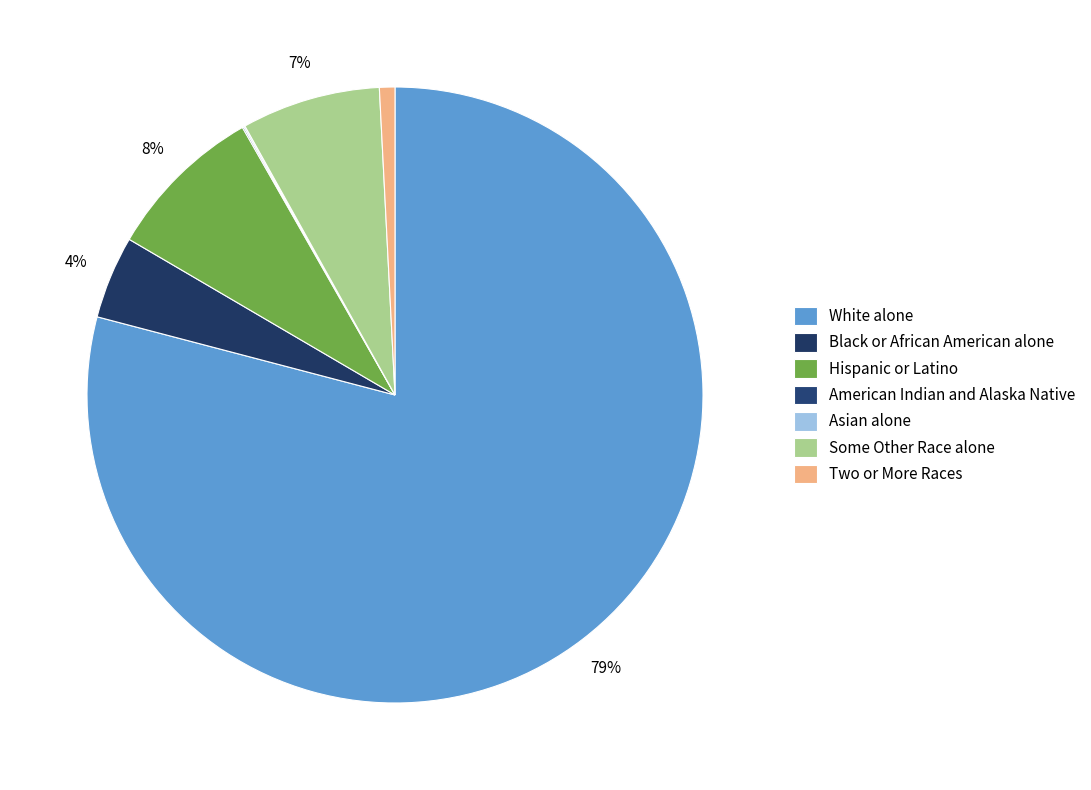

Rank the categories by value from highest to lowest.

White alone, Hispanic or Latino, Some Other Race alone, Black or African American alone, Two or More Races, American Indian and Alaska Native, Asian alone